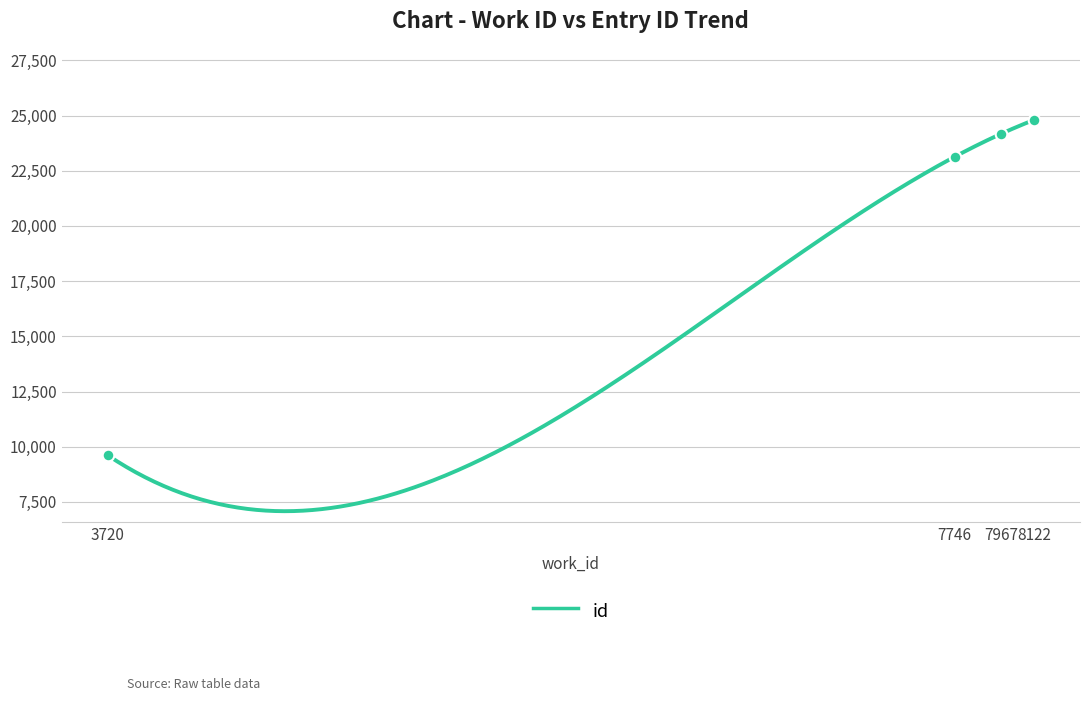

Approximately how many times larger is the value at 3720 compared to 7967?

0.4